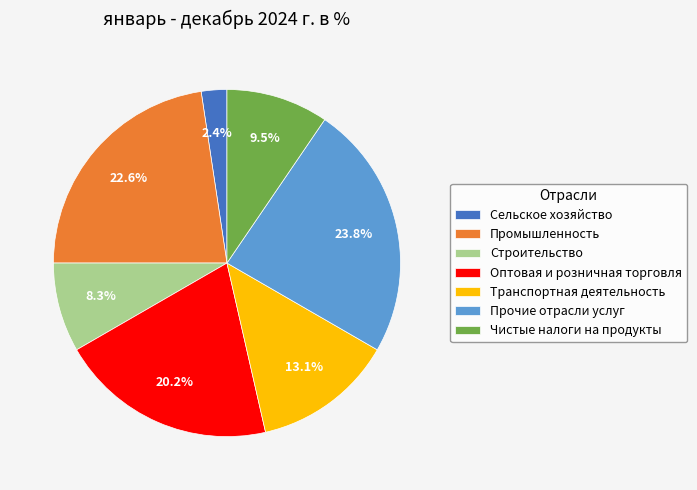

Between Транспортная деятельность and Чистые налоги на продукты, which is larger?

Транспортная деятельность